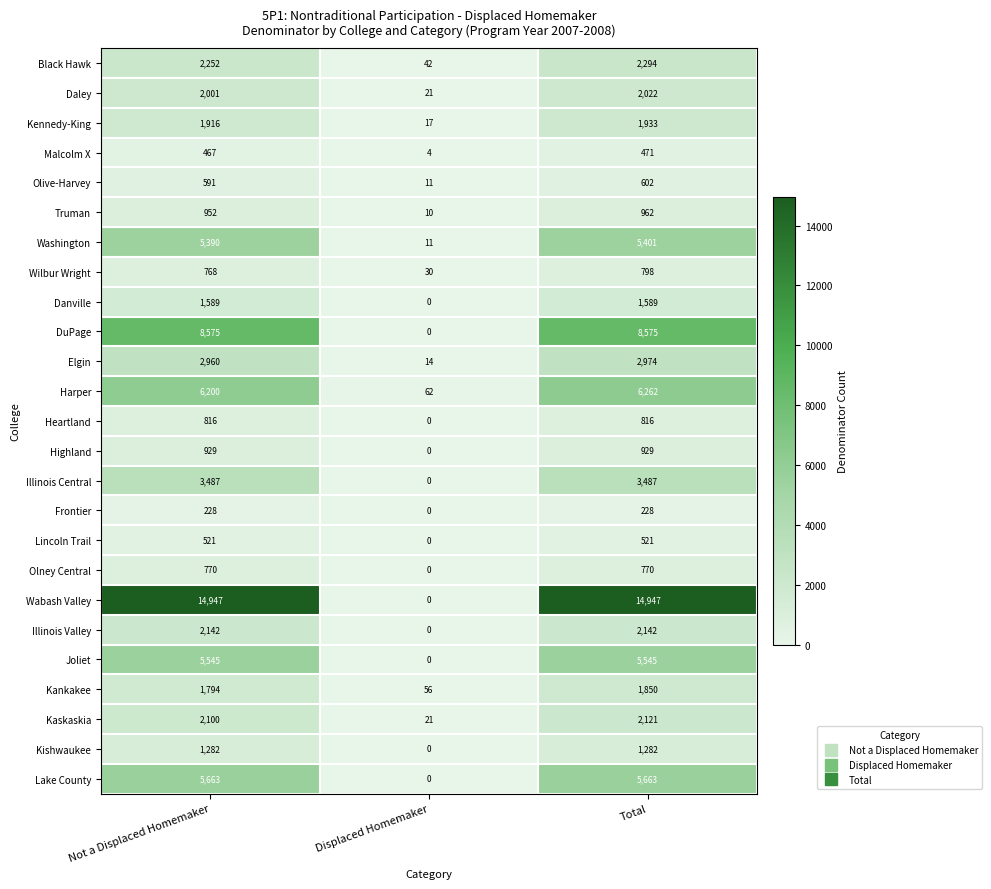

What is the sum of all Highland values?

1858